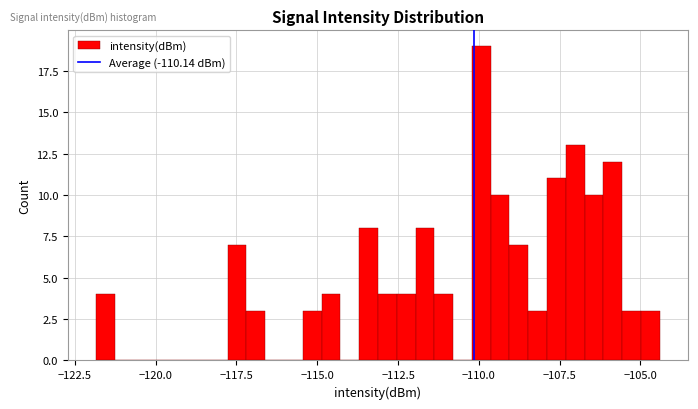

Around what value on the x-axis is the tallest bar? Give the approximate position of its centre, as read against the axis.

-110.0